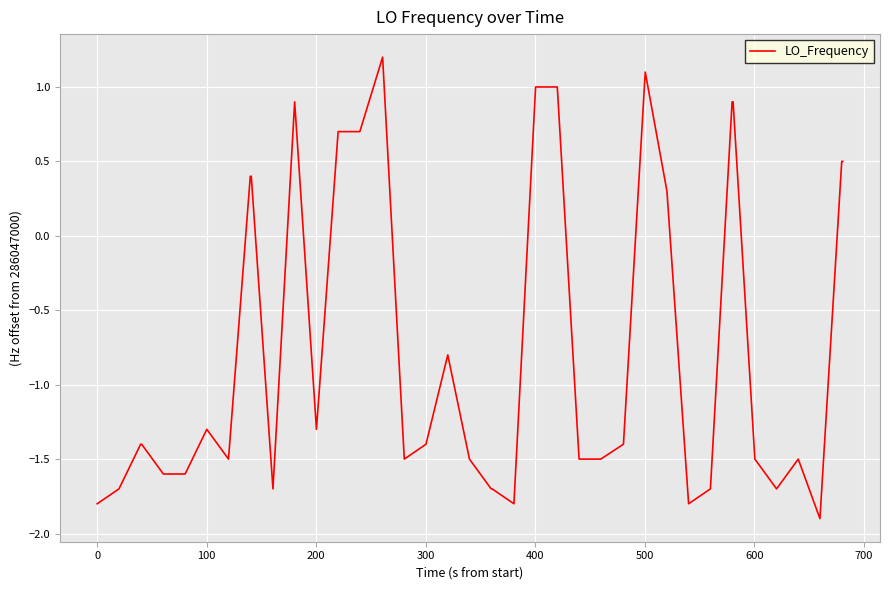

What is the maximum value shown in the chart?

1.2